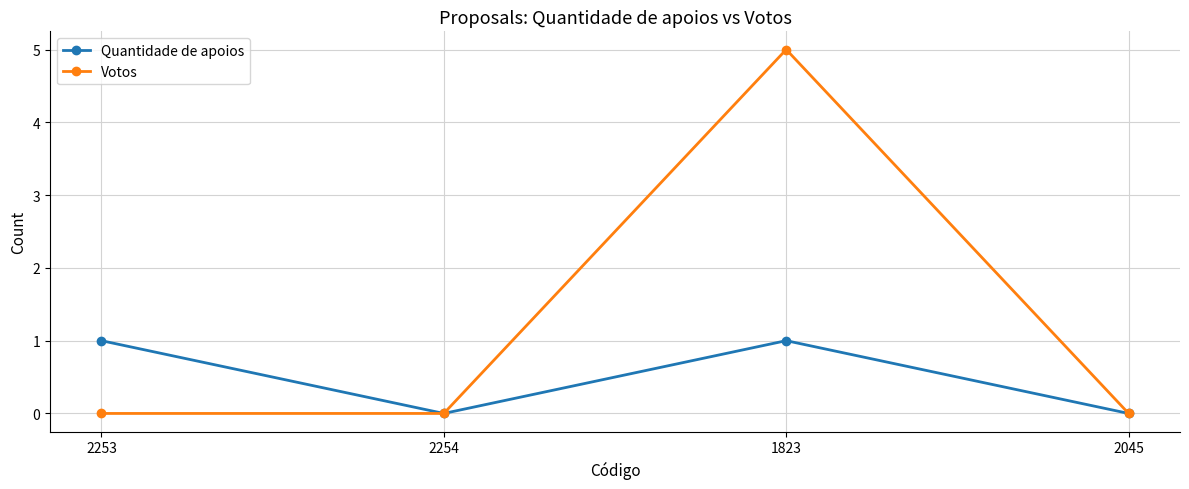

Which series has the largest range (max minus min)?

Votos